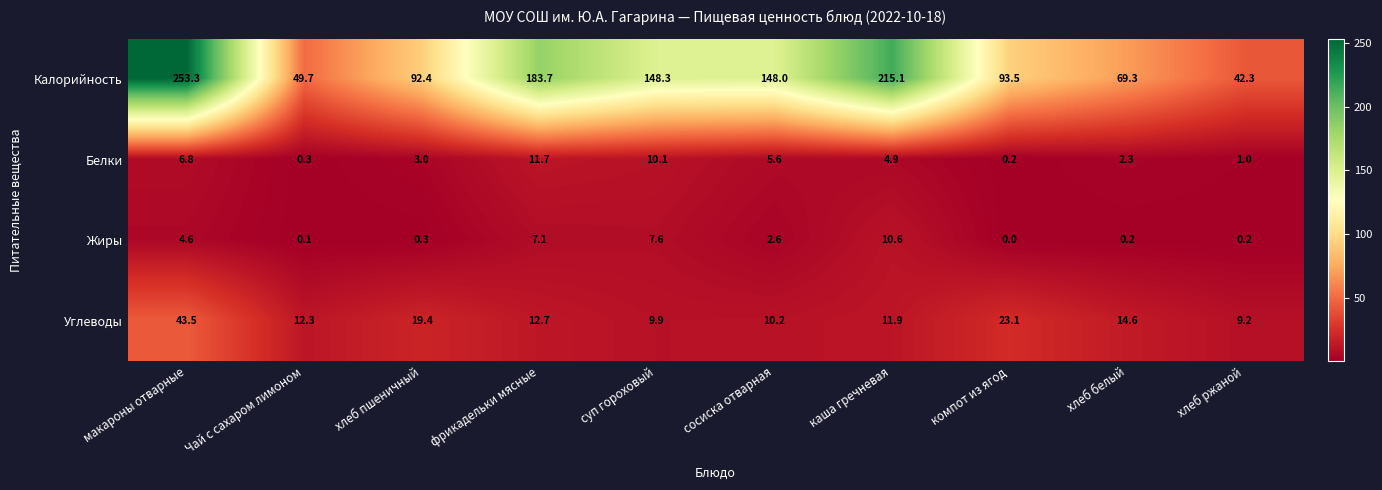

Read the Калорийность value at макароны отварные.

253.3